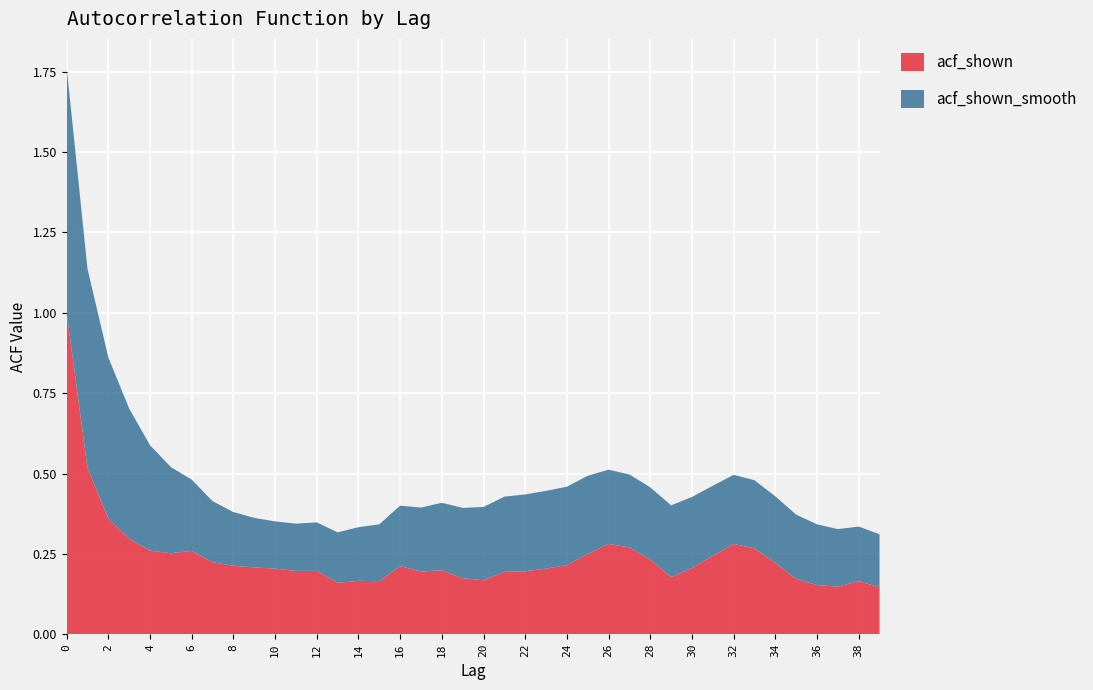

Reading left to right, list all the values displayed in this chart.

acf_shown: 1.0	0.5	0.4	0.3	0.3	0.3	0.3	0.2	0.2	0.2	0.2	0.2	0.2	0.2	0.2	0.2	0.2	0.2	0.2	0.2	0.2	0.2	0.2	0.2	0.2	0.2	0.3	0.3	0.2	0.2	0.2	0.2	0.3	0.3	0.2	0.2	0.2	0.1	0.2	0.1
acf_shown_smooth: 0.8	0.6	0.5	0.4	0.3	0.3	0.2	0.2	0.2	0.2	0.1	0.1	0.2	0.2	0.2	0.2	0.2	0.2	0.2	0.2	0.2	0.2	0.2	0.2	0.2	0.2	0.2	0.2	0.2	0.2	0.2	0.2	0.2	0.2	0.2	0.2	0.2	0.2	0.2	0.2